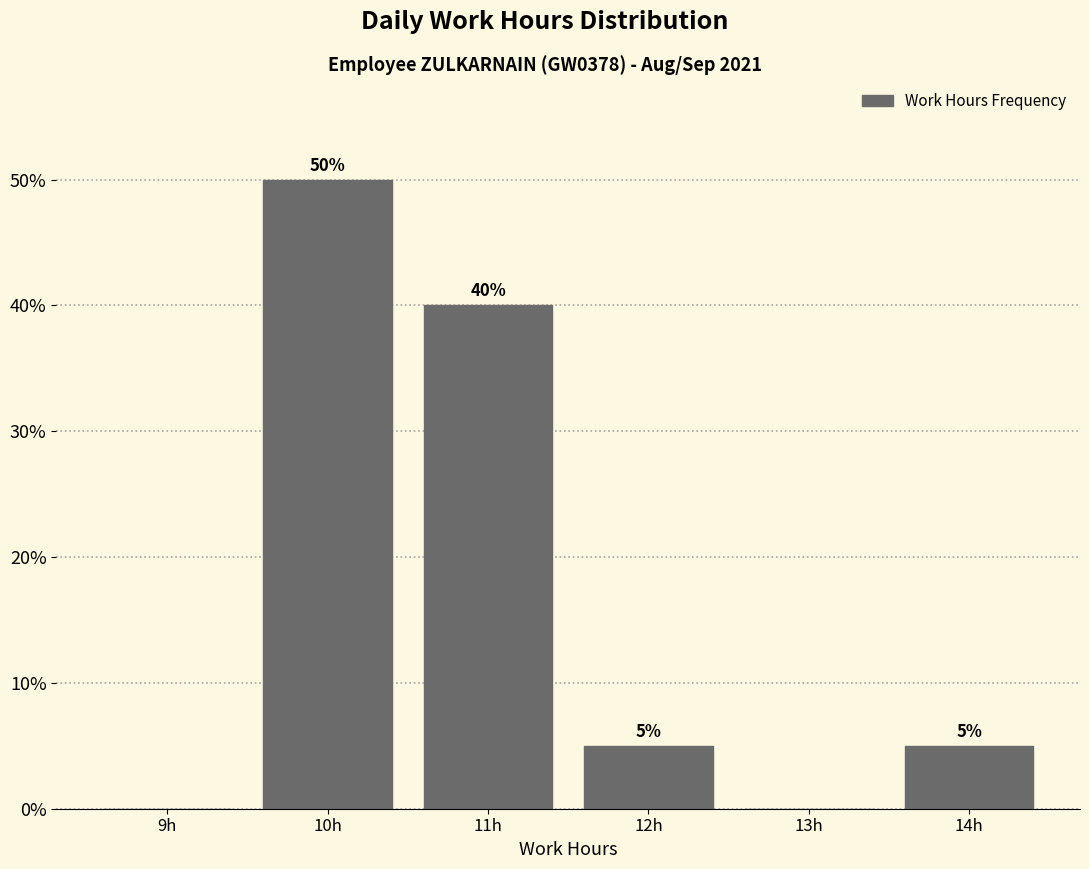

Over which range of the x-axis is the bar tallest?

9.5 to 10.5